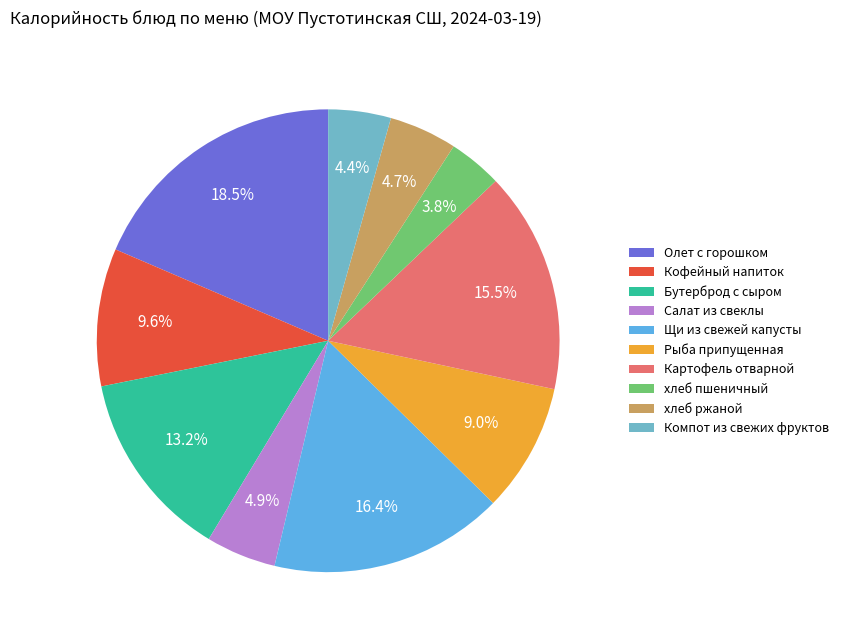

What is the total percentage of хлеб пшеничный and Кофейный напиток?

13.4%